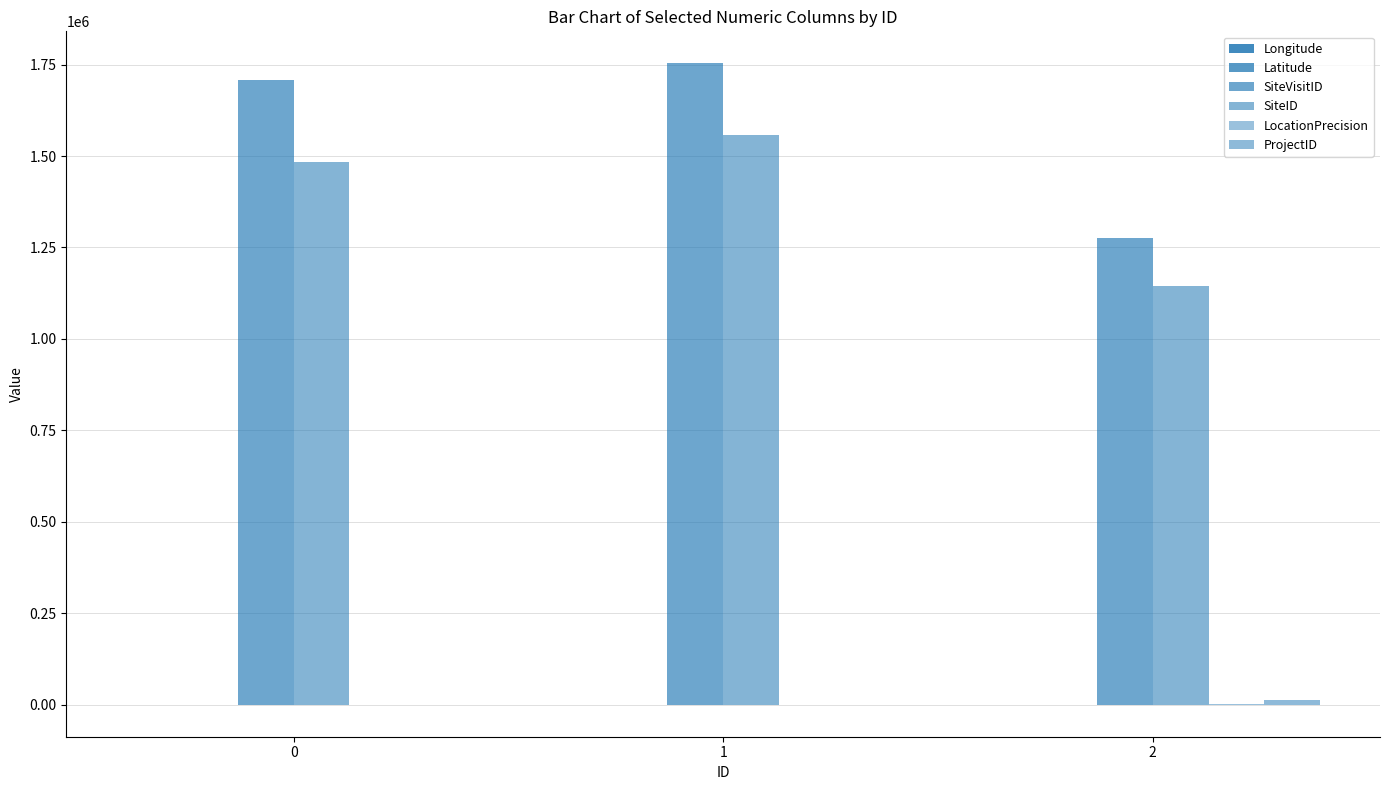

How many groups of bars are there?

3